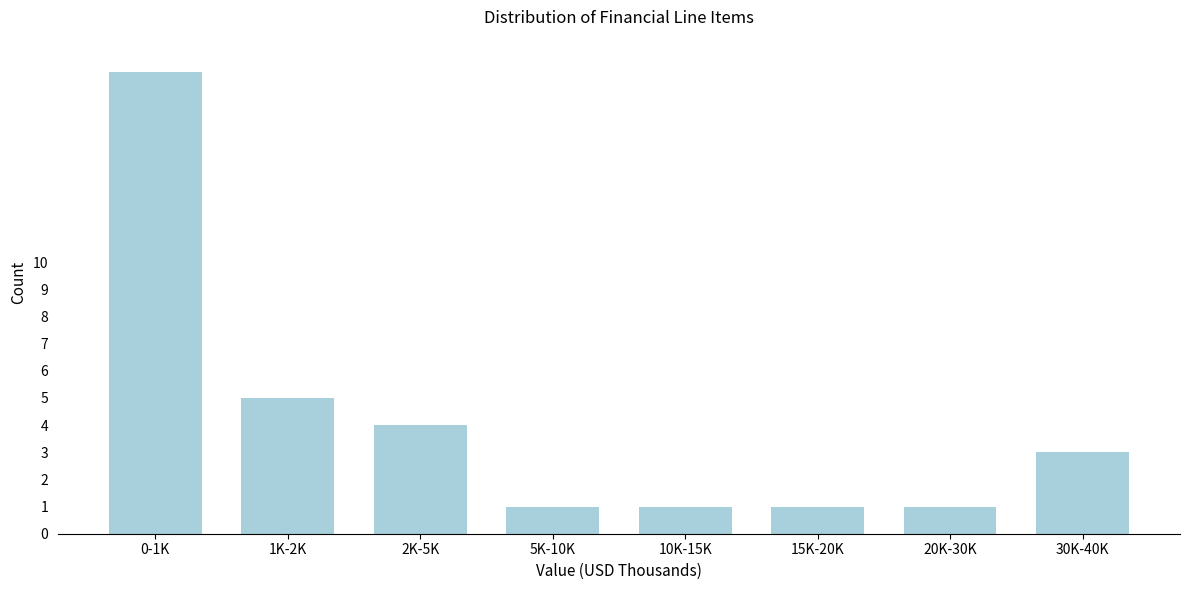

Reading left to right, what are all the values shown in this chart?

17	5	4	1	1	1	1	3